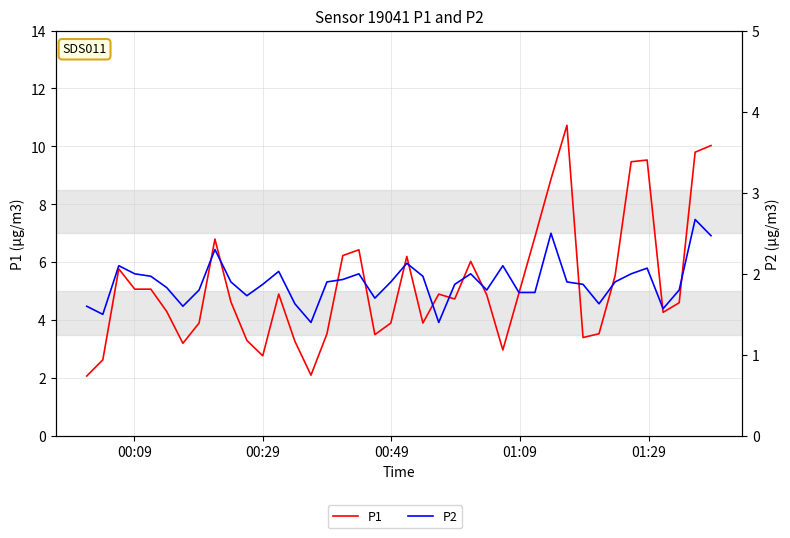

What is the minimum value for P2?

1.4